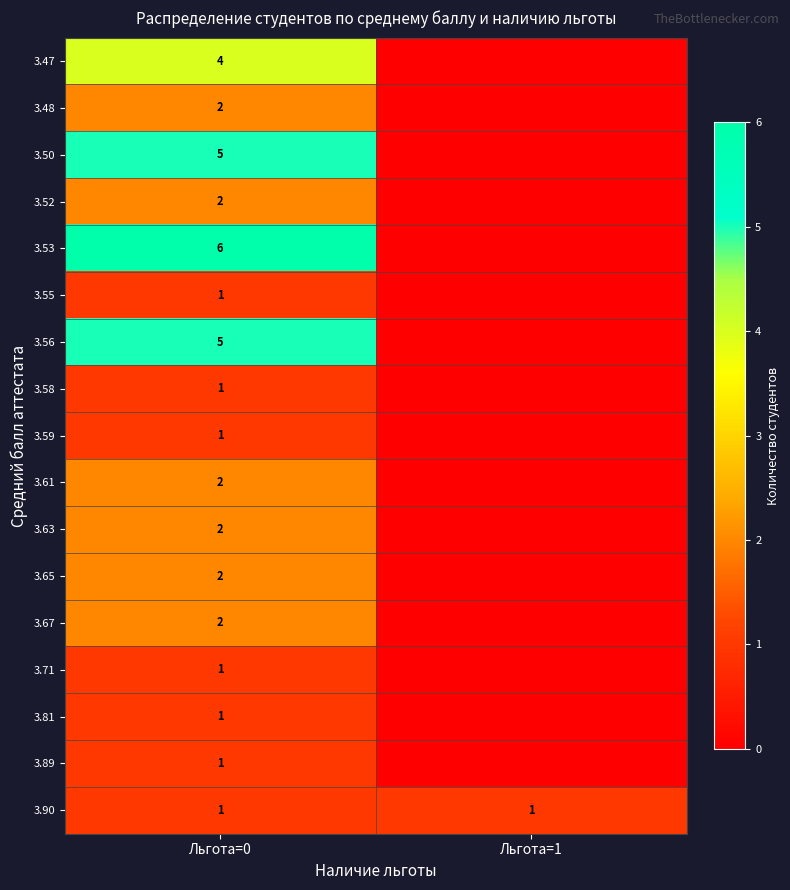

The 3.81 series shows 1 at Льгота=0. True or false?

True